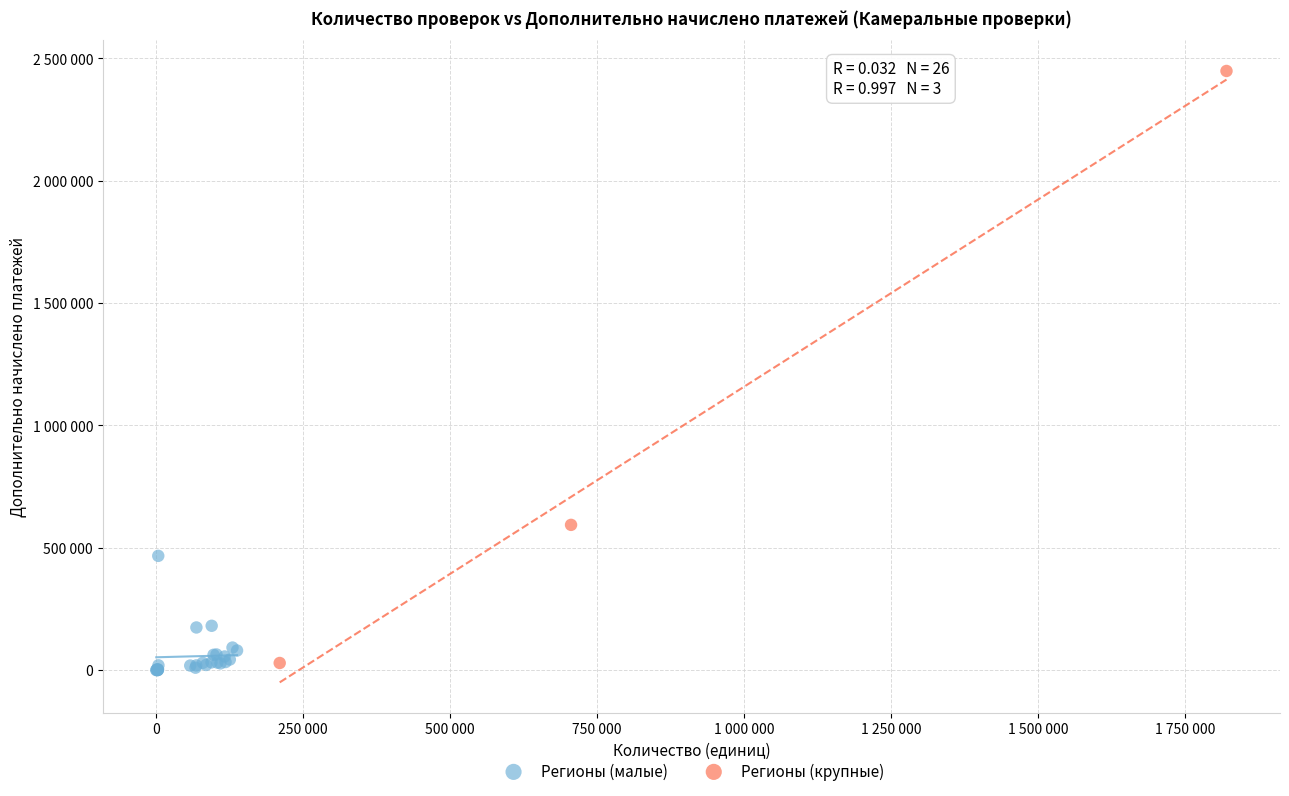

Which series contains the highest Y value?

Регионы (крупные)